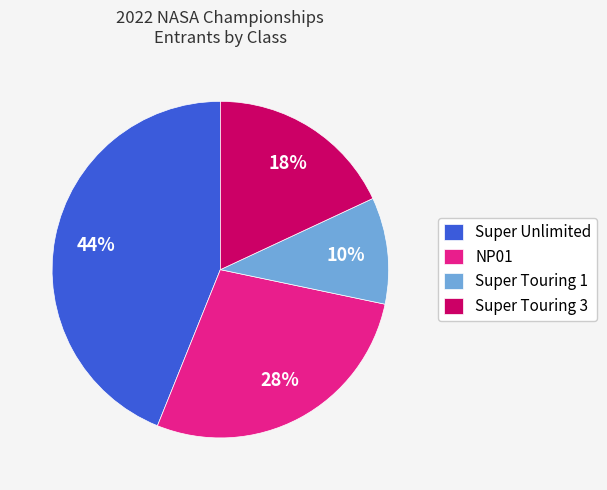

What is the largest slice in the pie chart?

Super Unlimited